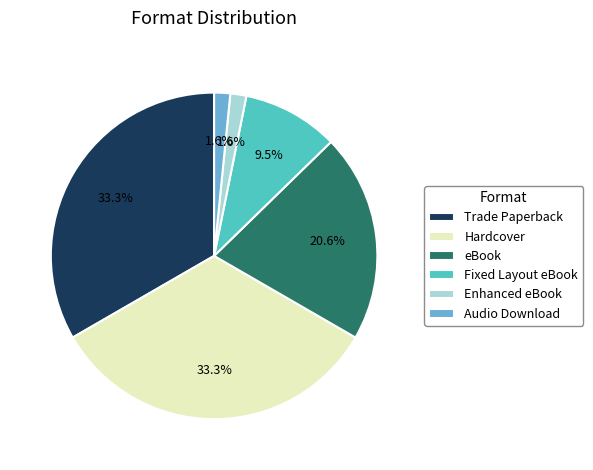

Do Trade Paperback and Enhanced eBook together represent more than half of the pie?

No